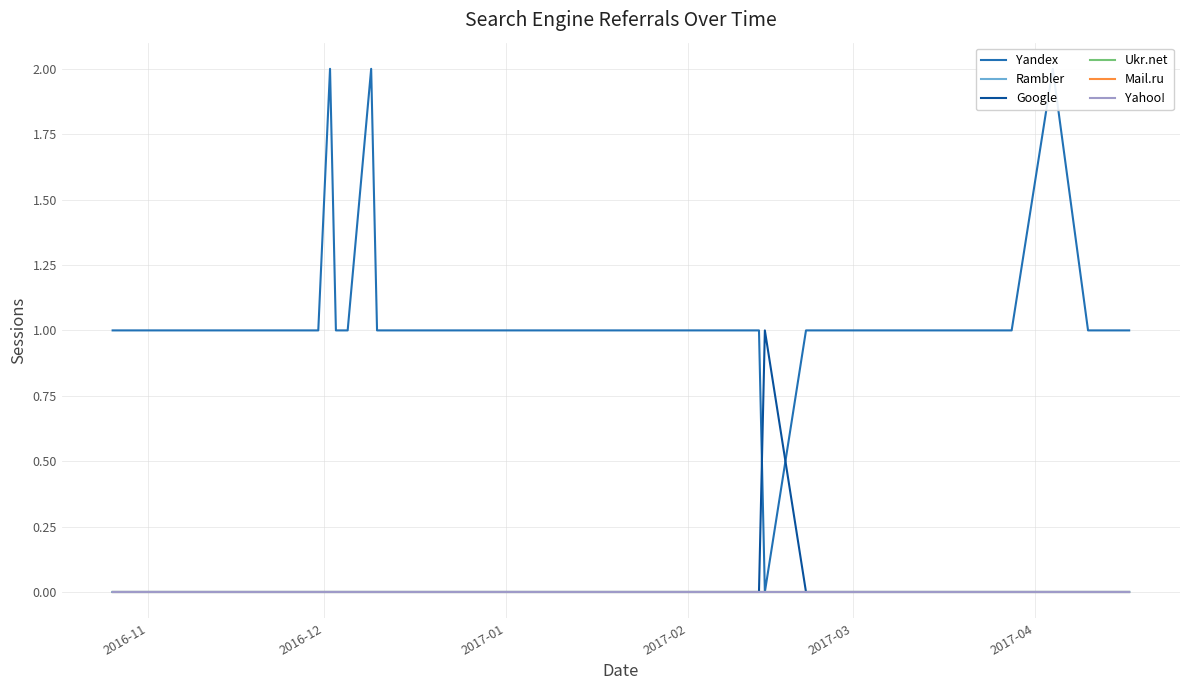

True or false: Rambler and Ukr.net cross at least once.

False